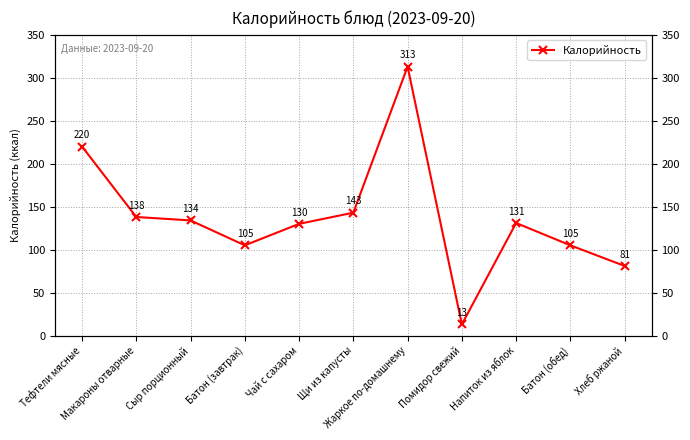

Does the chart display data point markers on the line(s)?

Yes